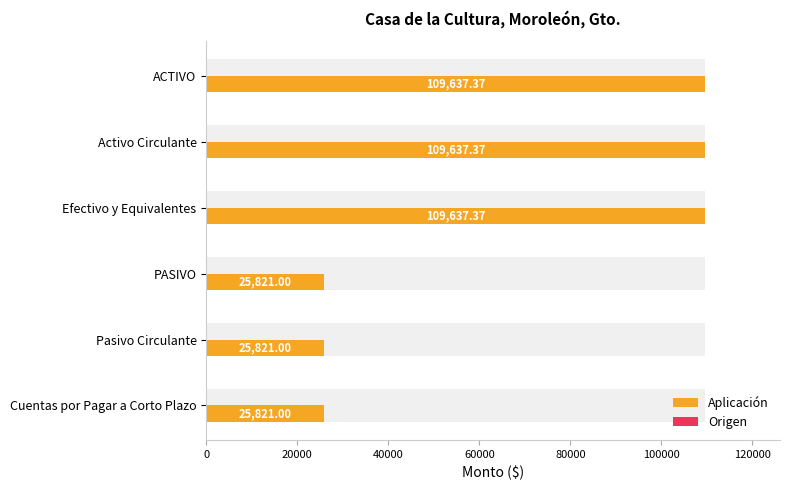

At how many categories does at least one series exceed 15653?

6